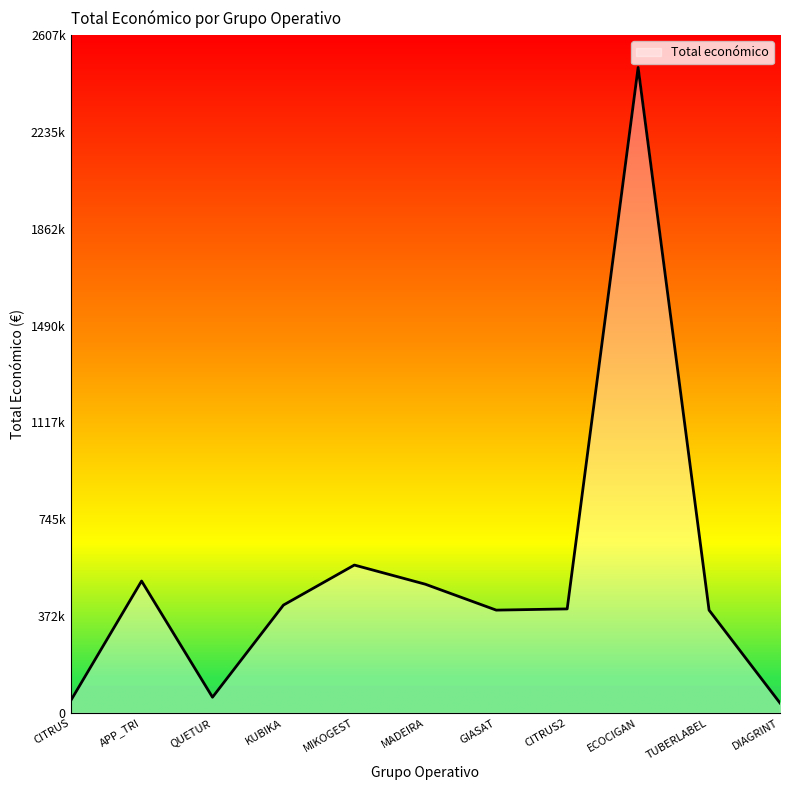

Does the chart display data point markers on the line(s)?

No